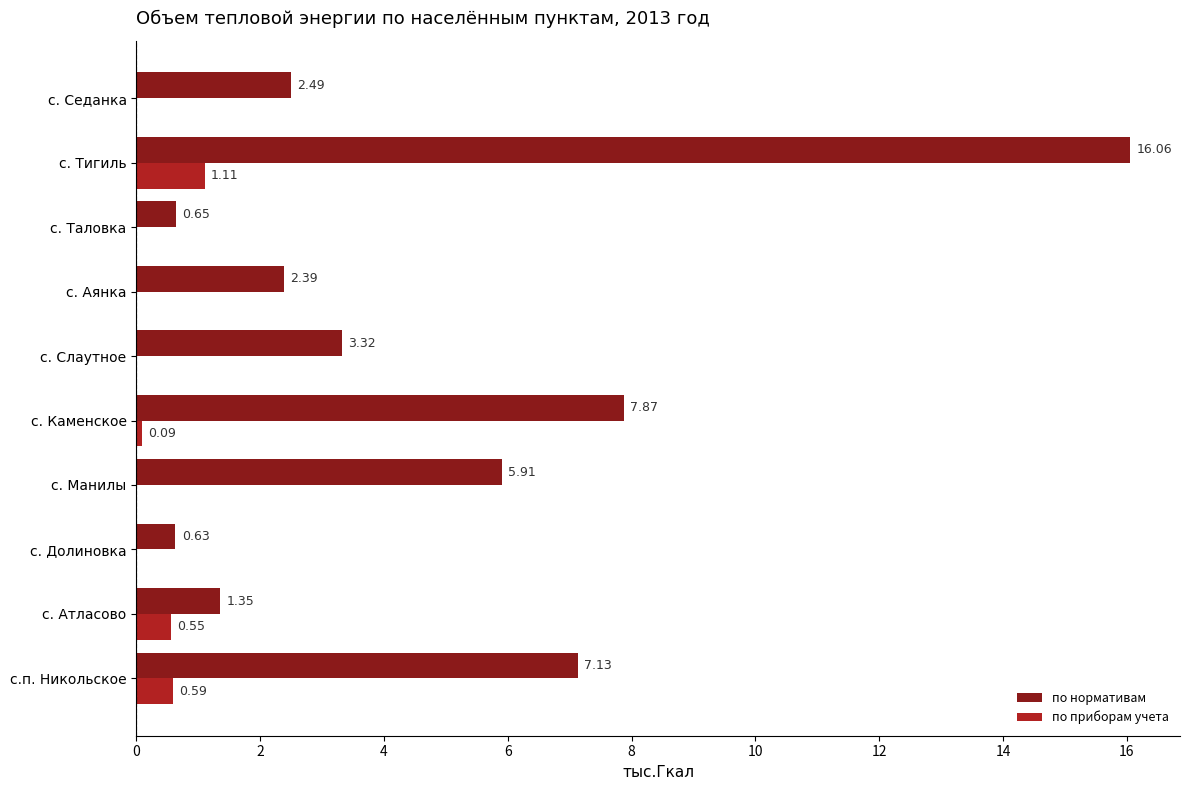

What is the sum of the по приборам учета values at с. Тигиль and с. Атласово?

1.7